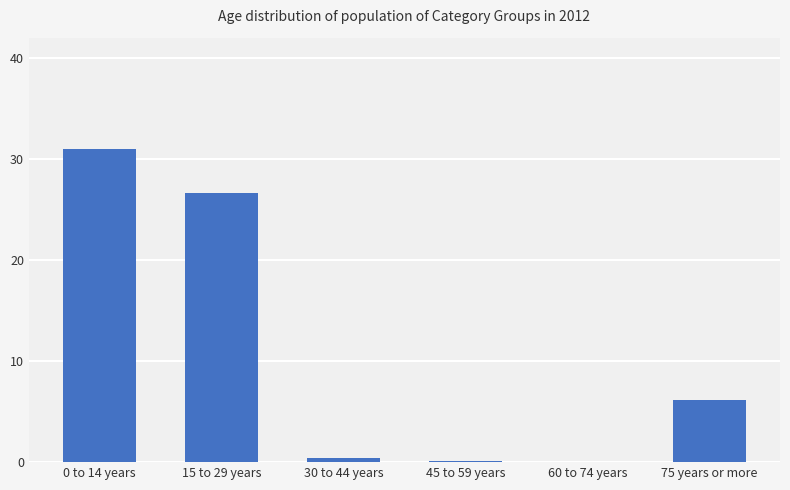

The chart shows a value of 8.5 at 75 years or more. True or false?

False